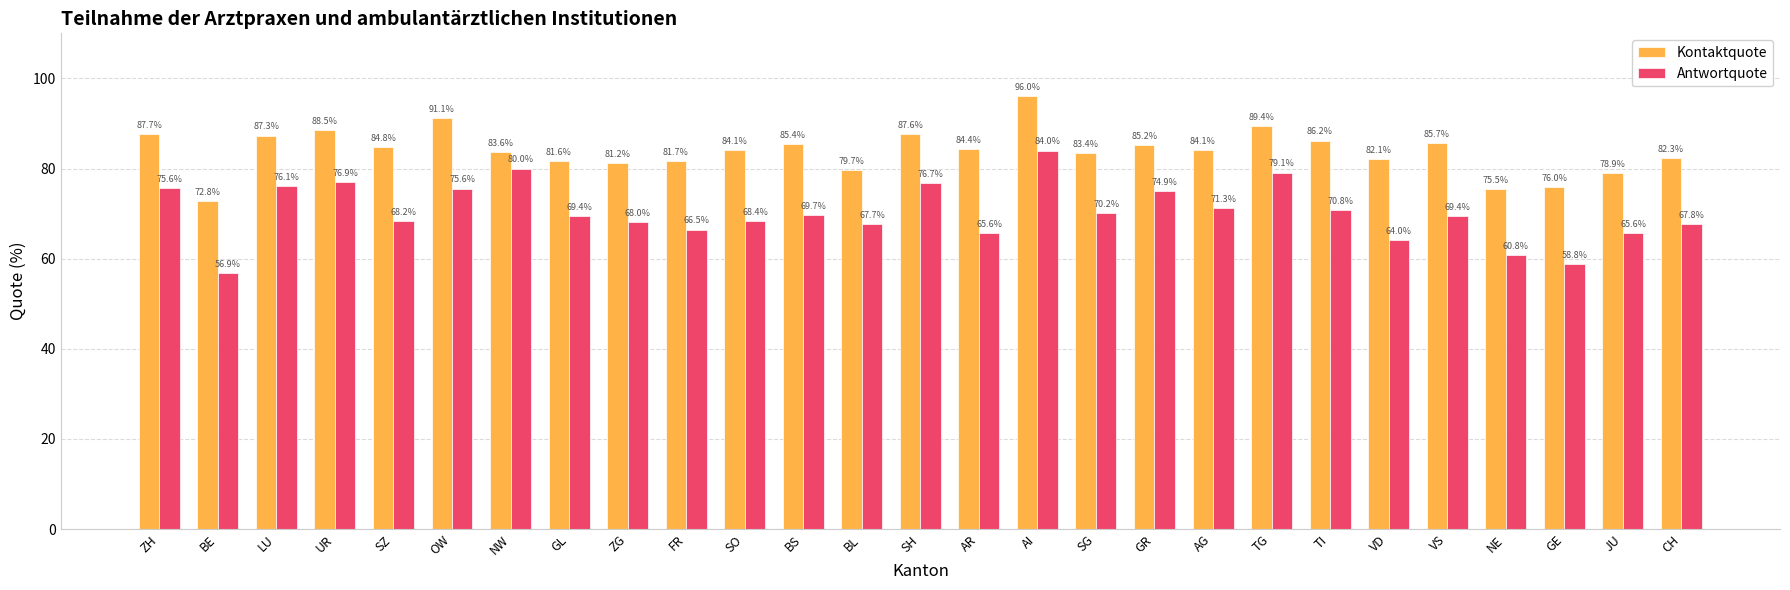

List the series in order of their peak value, lowest first.

Antwortquote, Kontaktquote